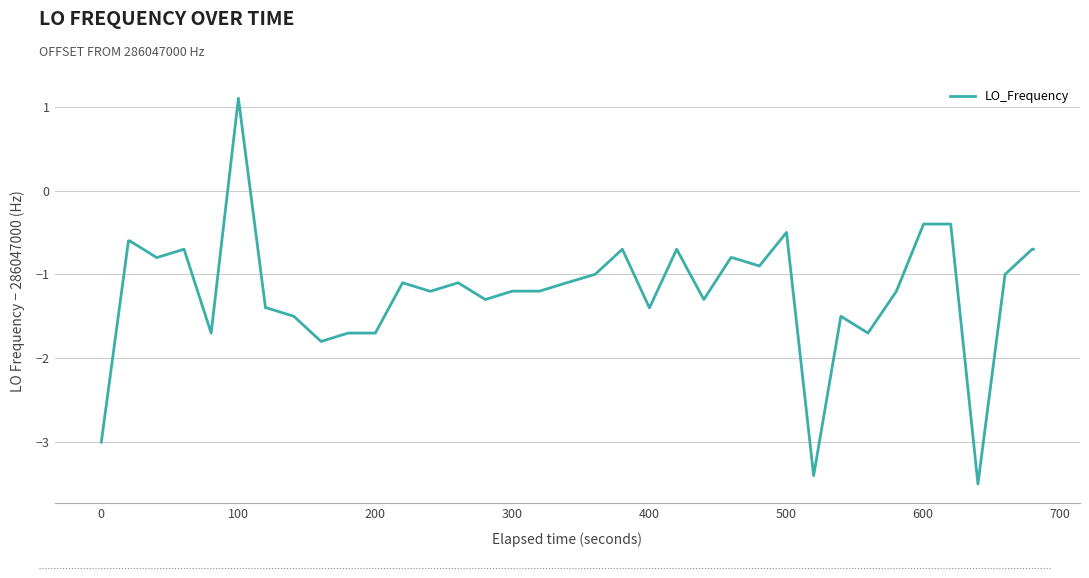

What is the difference between the maximum and minimum values?

4.6